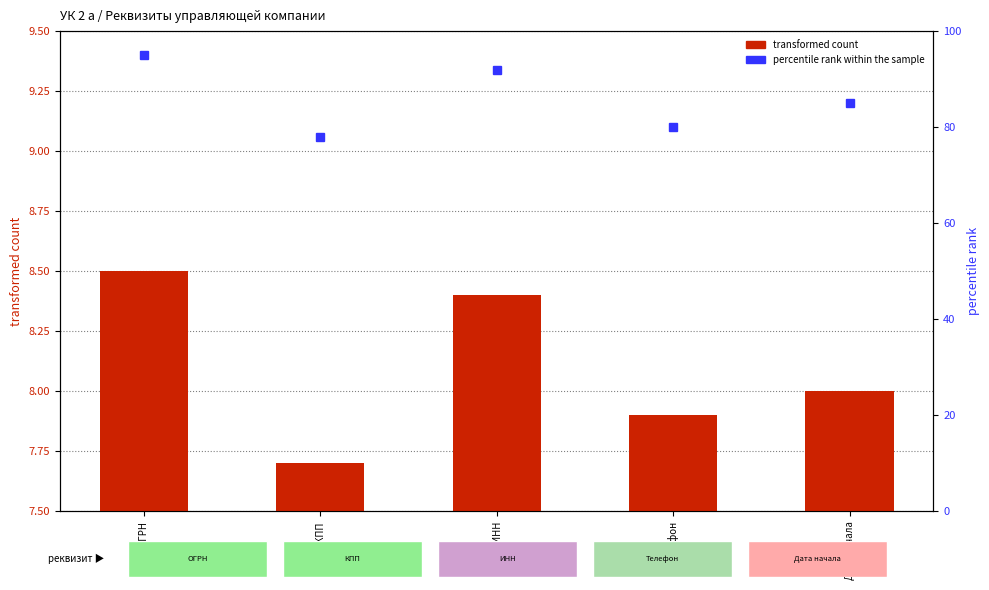

At which label is percentile rank within the sample closest to 86?

Дата начала